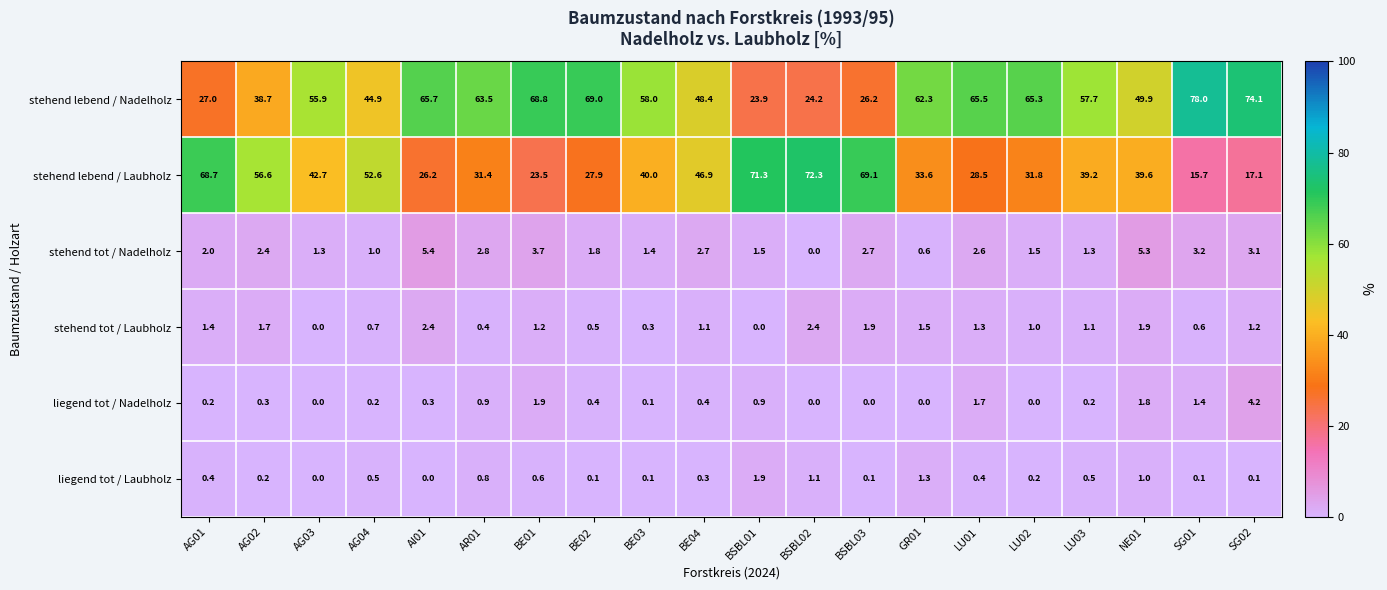

At which label does stehend tot / Nadelholz reach its peak?

AI01